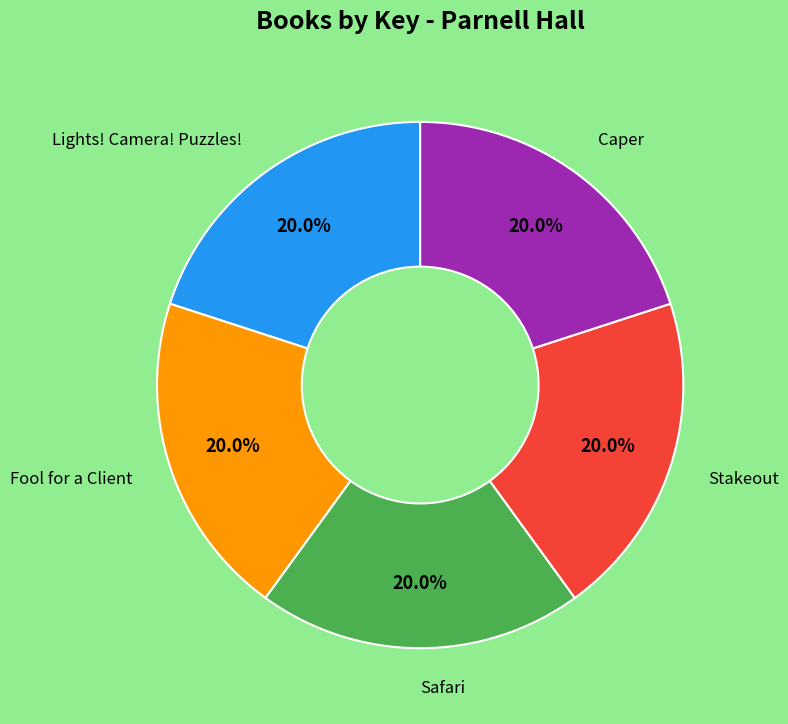

Is there a majority slice in this chart?

No